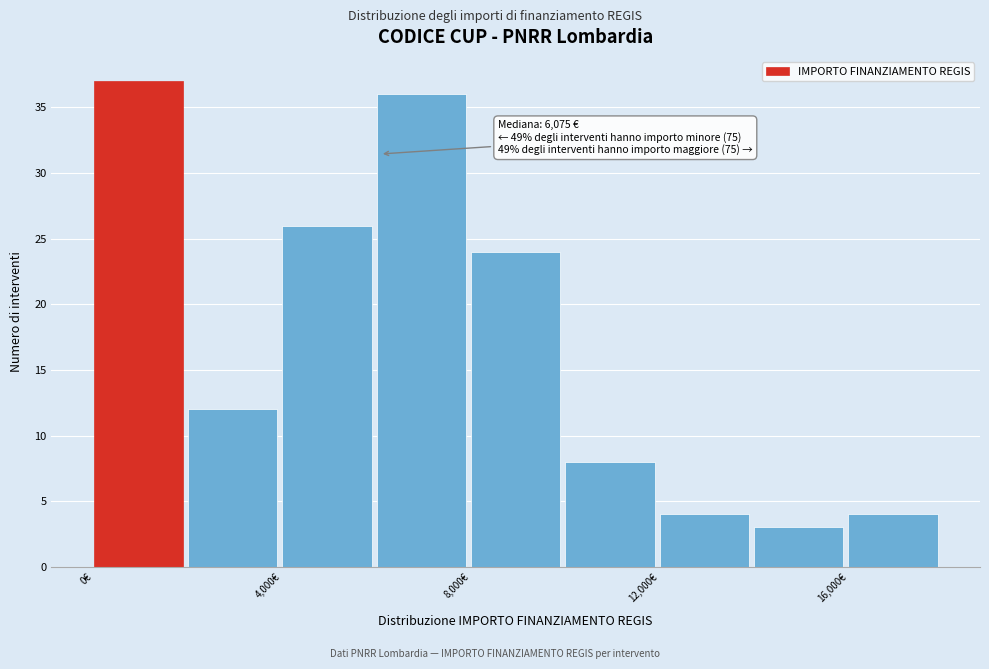

Over which range of the x-axis is the bar tallest?

0 to 2000